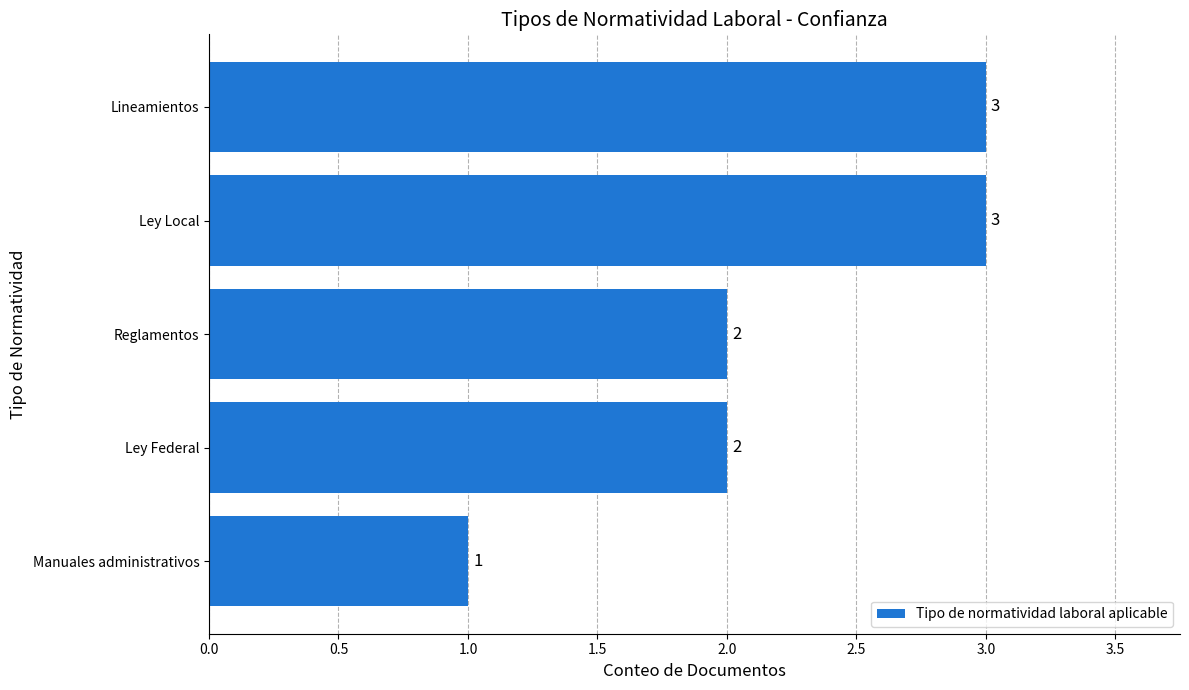

Reading bottom to top, list all the values displayed in this chart.

Manuales administrativos=1	Ley Federal=2	Reglamentos=2	Ley Local=3	Lineamientos=3